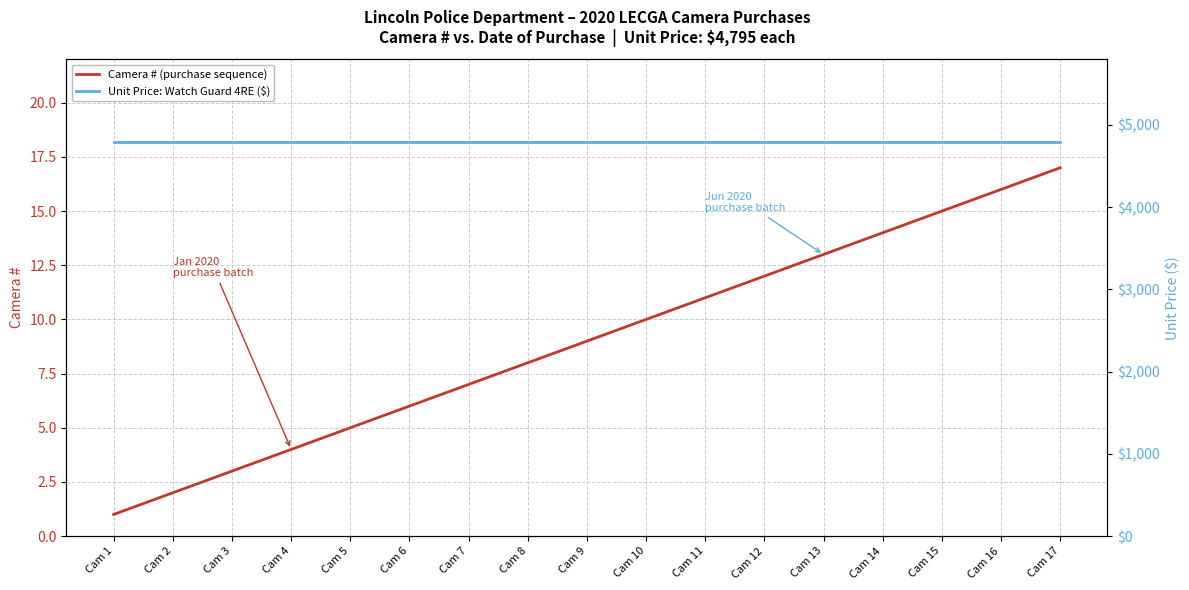

How many data points in Camera # (purchase sequence) are above 9?

8